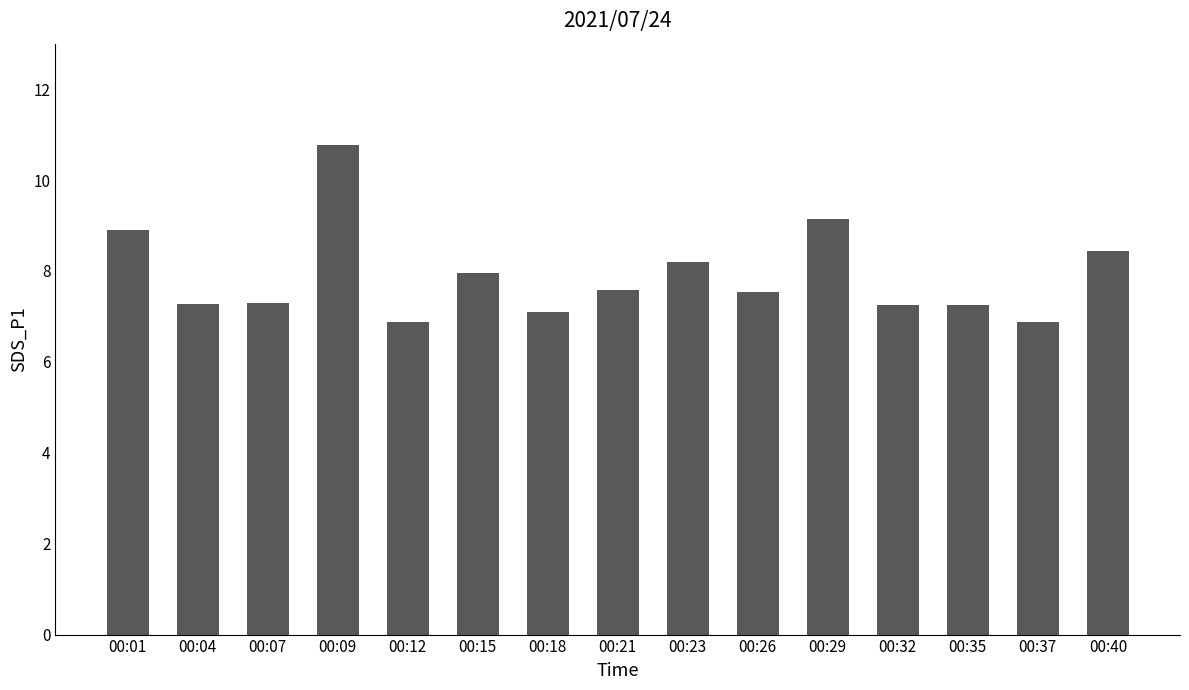

True or false: the data shows 1.7 at 00:37.

False